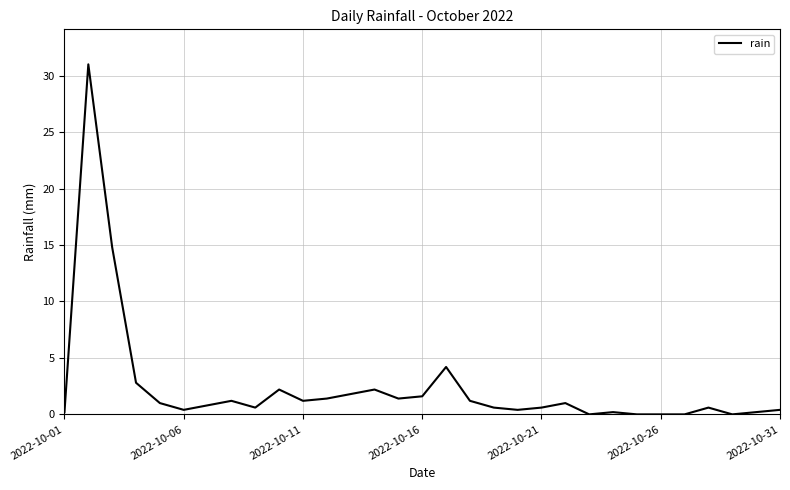

What is the difference between the maximum and minimum values?

31.0